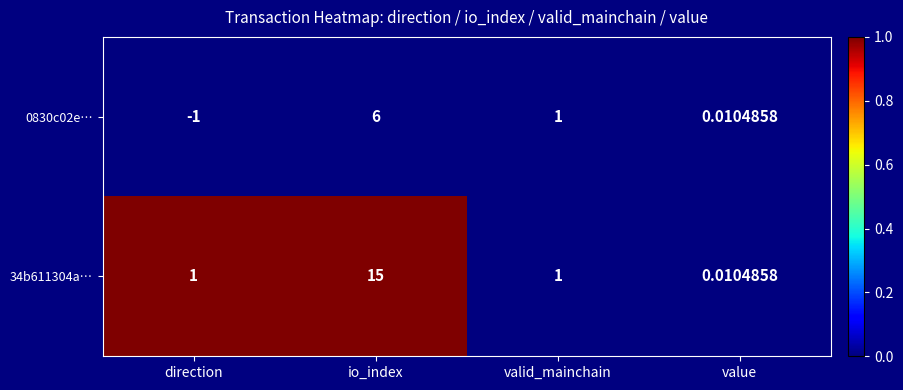

Which series has the largest total across all categories?

34b611304a…